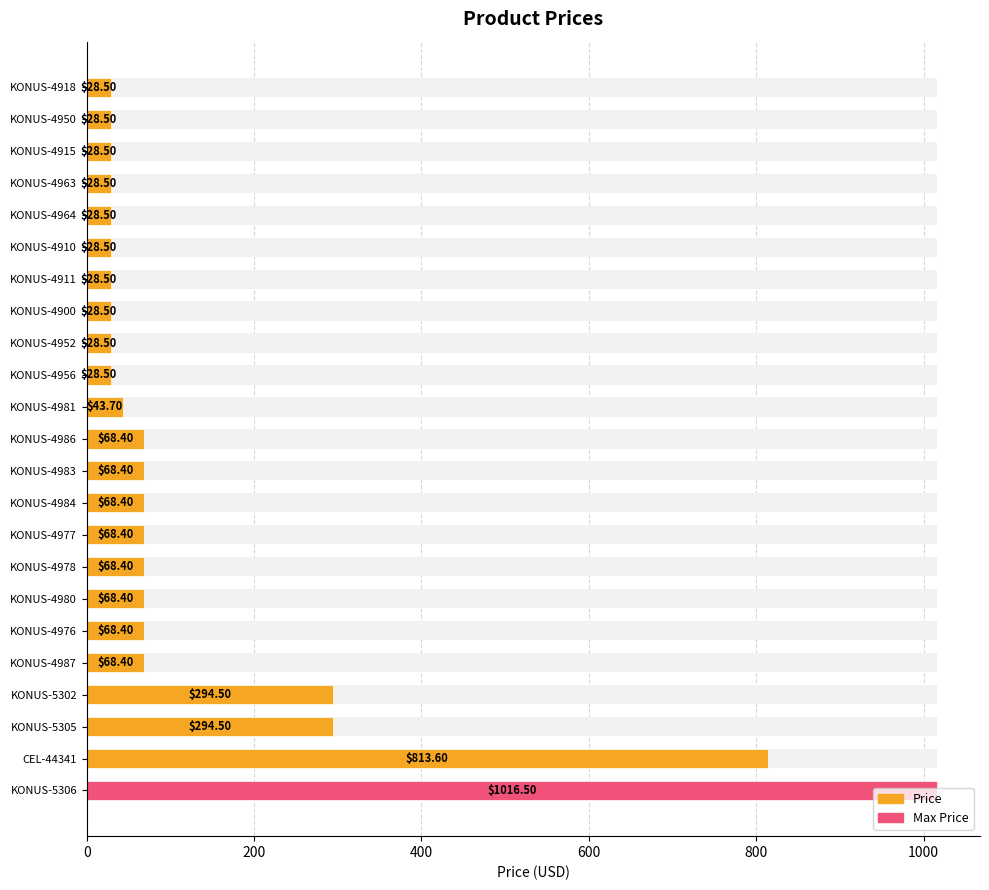

True or false: the data shows 43.7 at KONUS-4981.

True